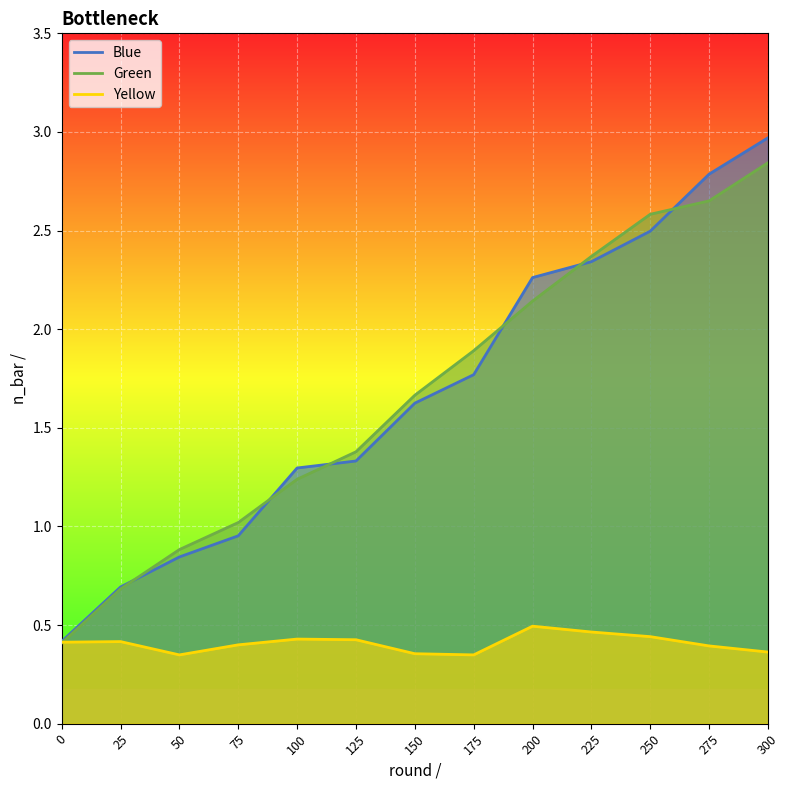

What is the approximate value of Yellow at 175?

0.3